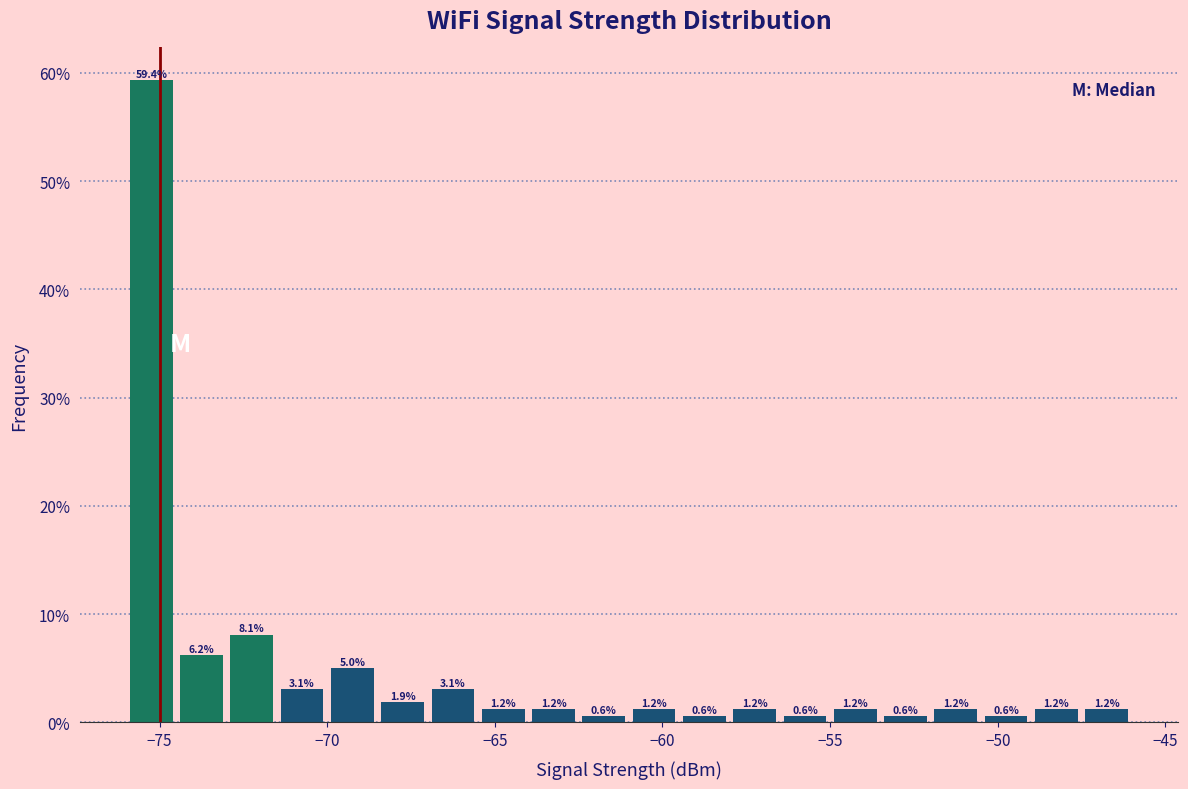

Read against the x-axis, roughly where is the centre of the tallest bar?

-75.0